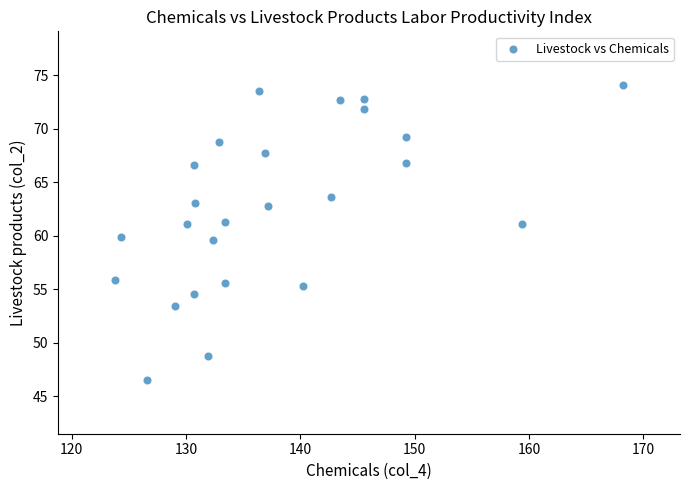

What is the range of Y values (max minus min)?

27.6